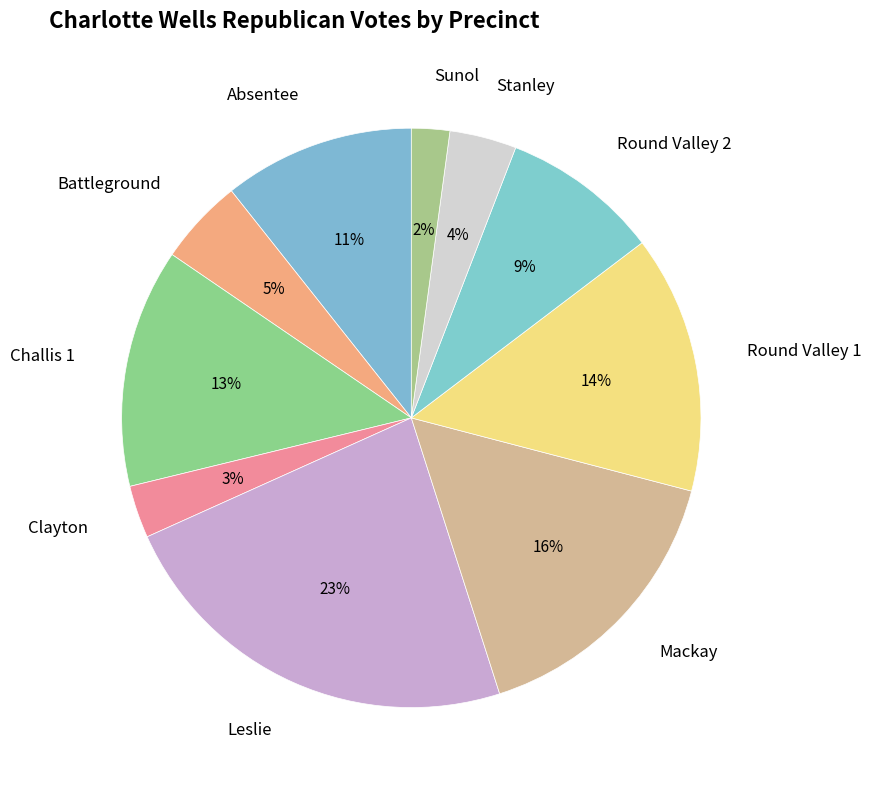

Count the number of slices in the pie.

10